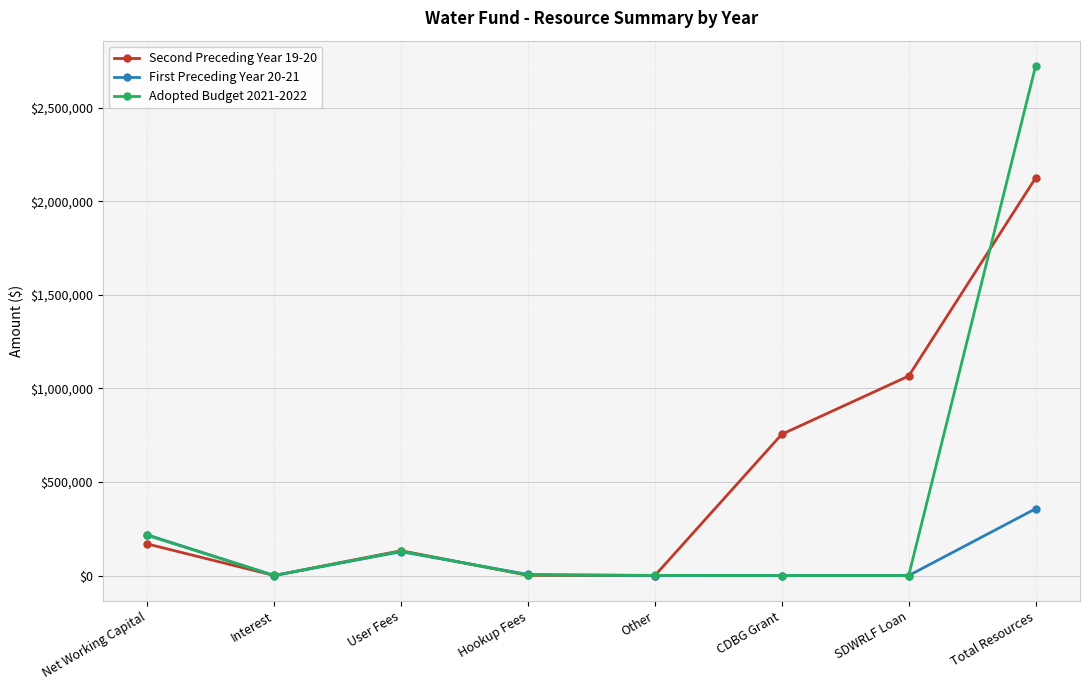

What is the sum of the Adopted Budget 2021-2022 values at Hookup Fees and User Fees?

133128